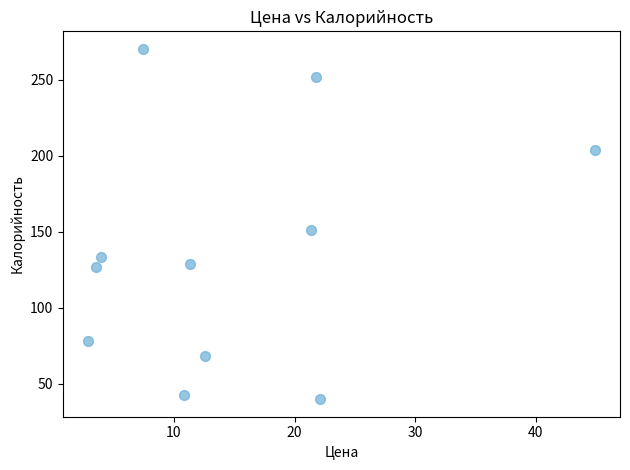

What Y value in the scatter plot is closest to 155?

151.5